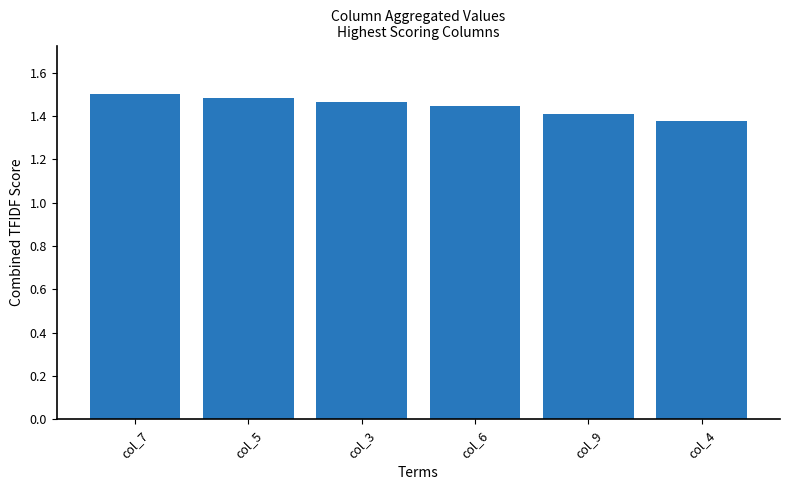

True or false: the data shows 2.3 at col_5.

False